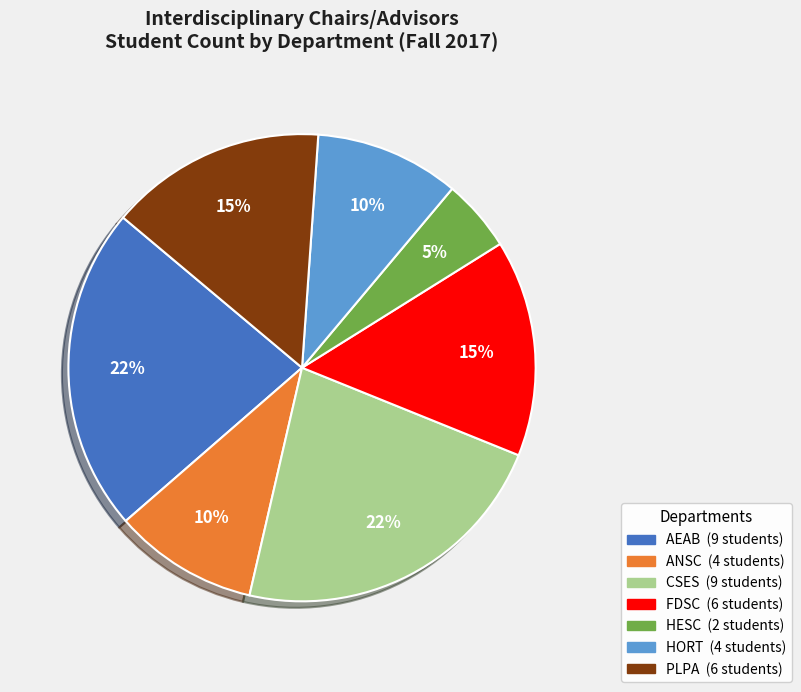

To the nearest percent, what is the combined percentage of HESC and PLPA?

20%